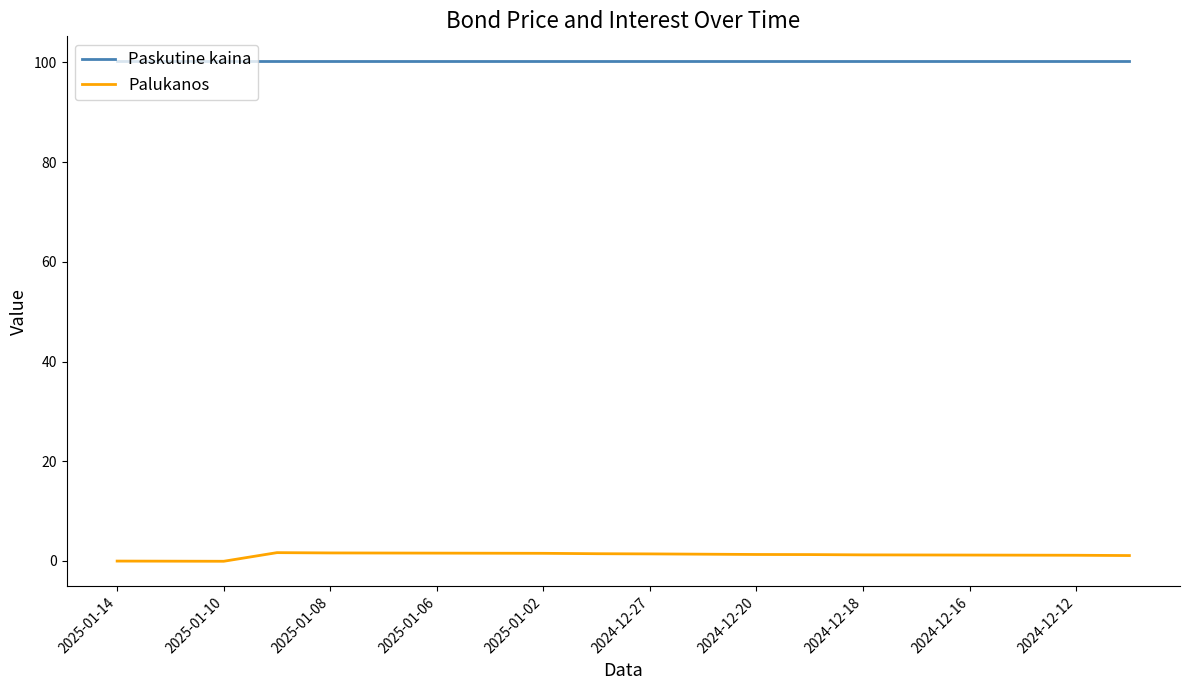

True or false: Paskutine kaina and Palukanos intersect in this chart.

False